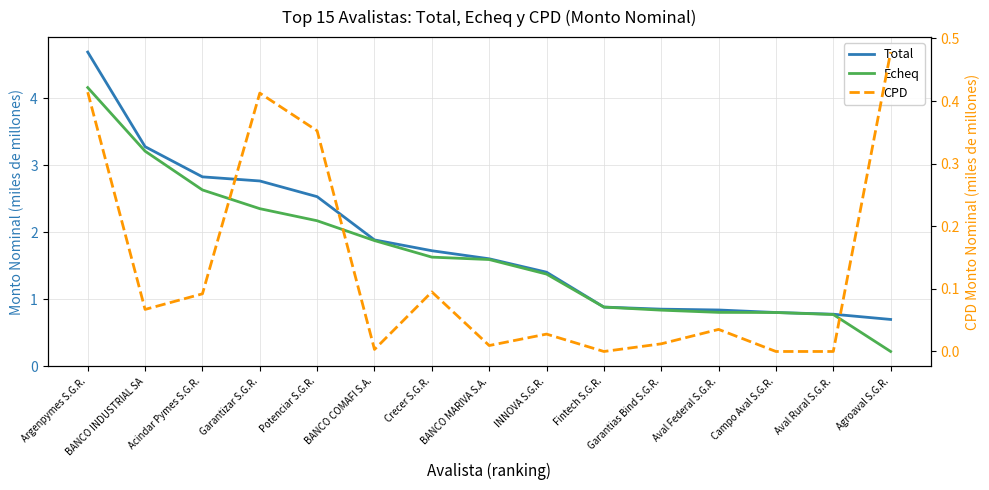

True or false: CPD and Total intersect in this chart.

False